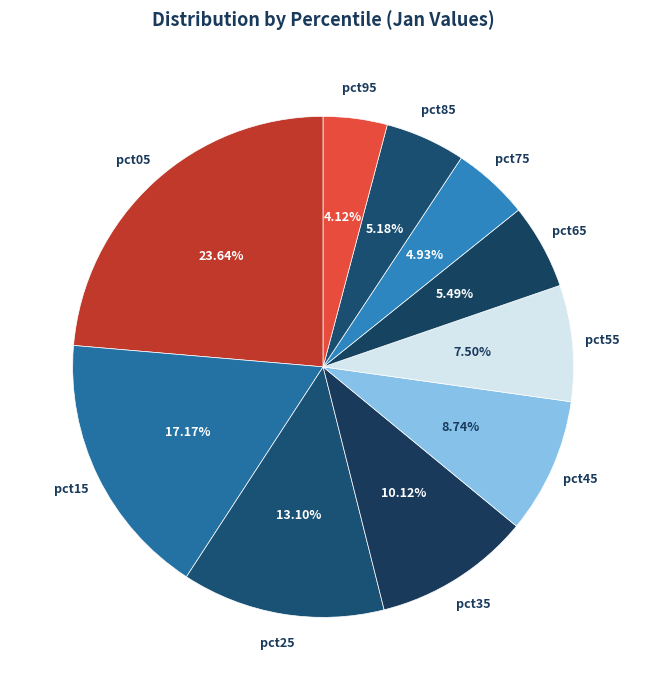

Is there a majority slice in this chart?

No